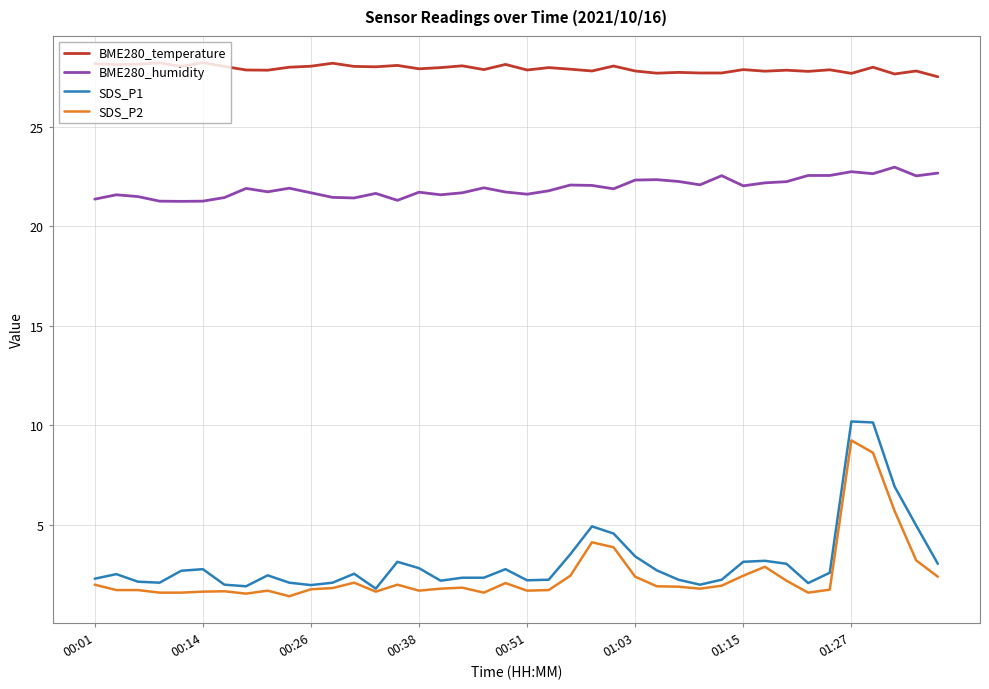

True or false: SDS_P1 and BME280_humidity intersect in this chart.

False